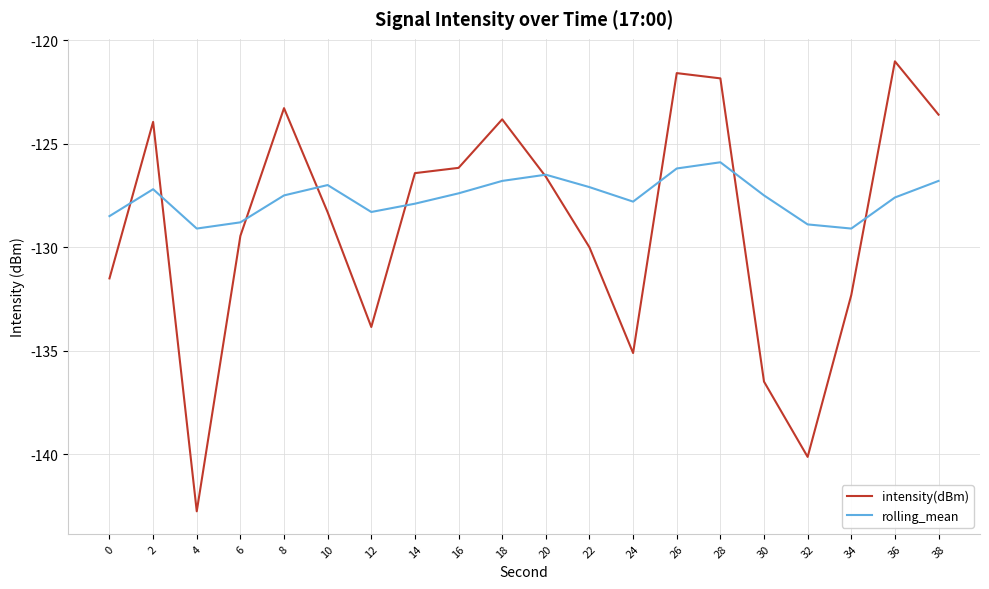

True or false: intensity(dBm) and rolling_mean cross at least once.

True